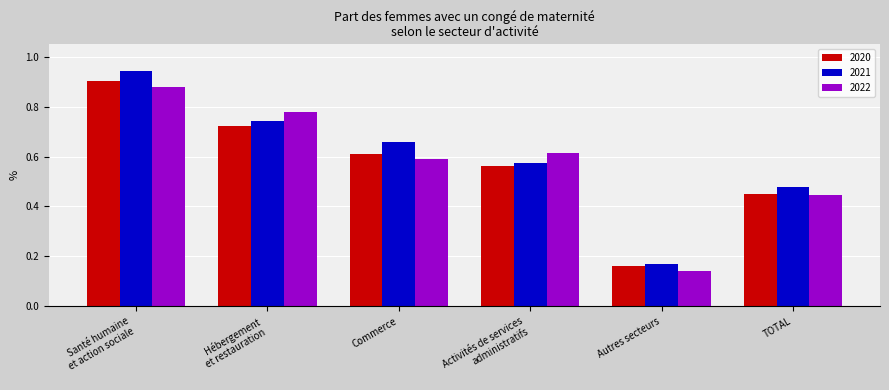

How many 2022 values are between 0 and 1?

6